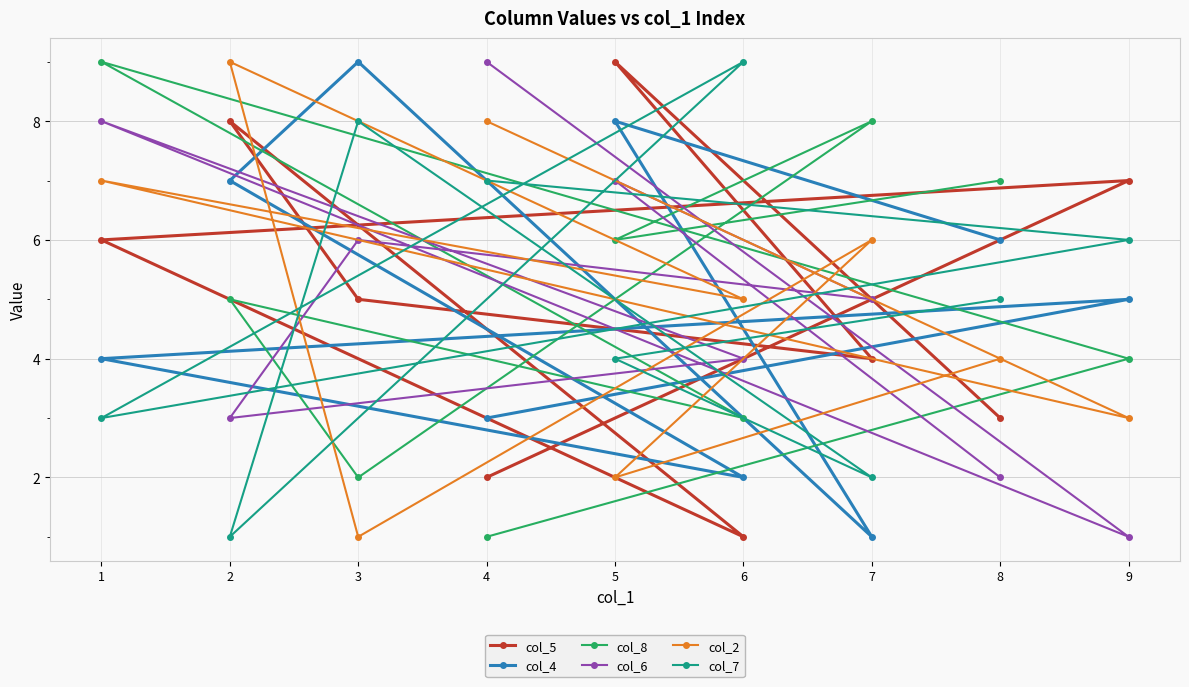

What is the difference between the highest and lowest values at 2?

8